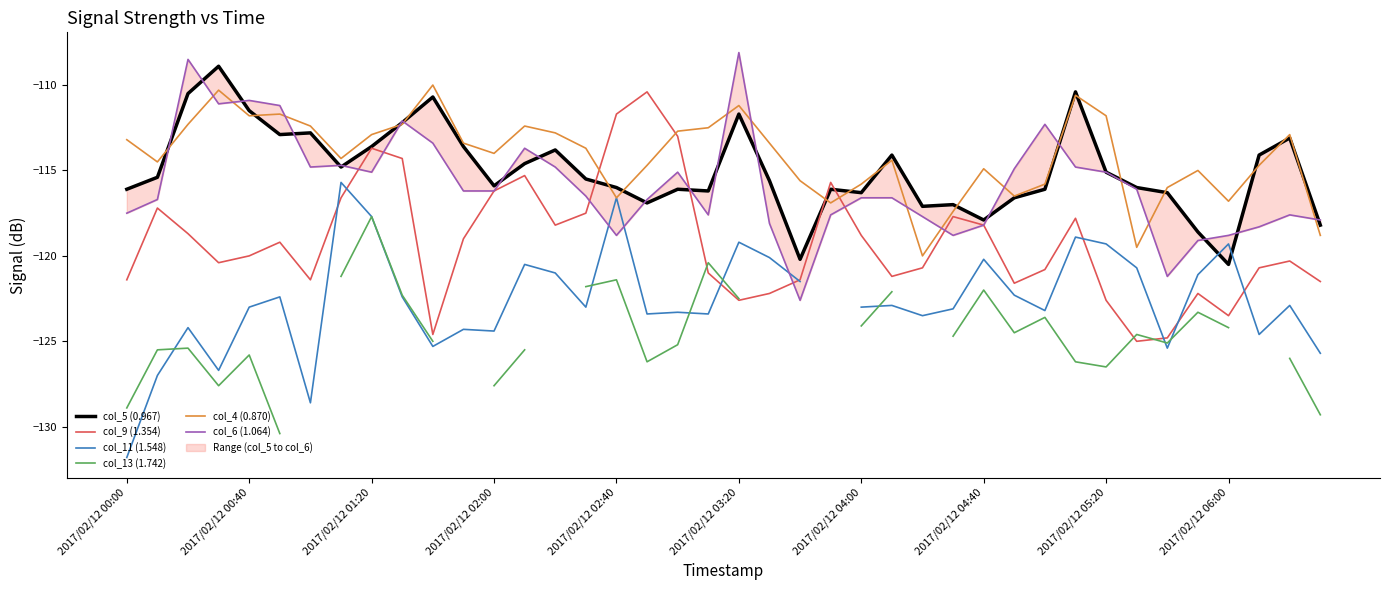

Is it true that col_4 (0.870) equals -30.3 at 2017/02/12 05:20?

False